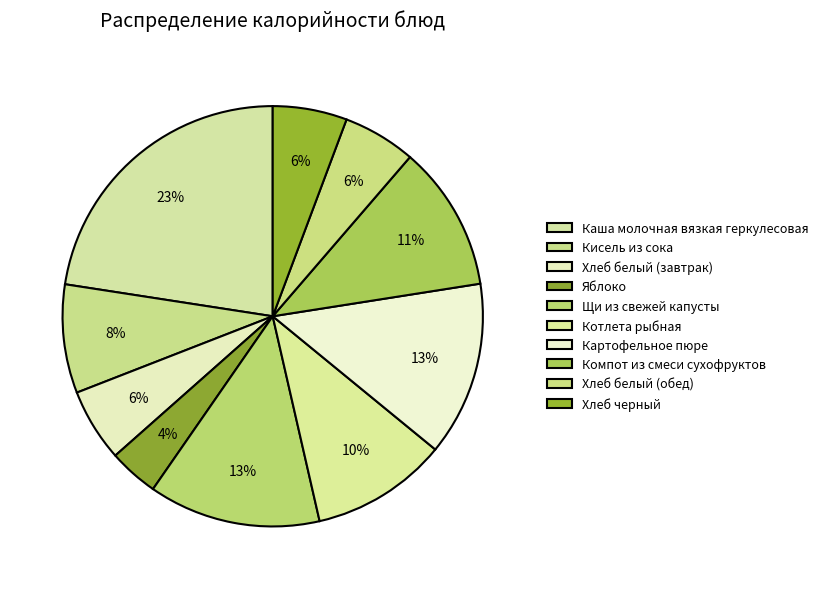

Count the number of slices in the pie.

10